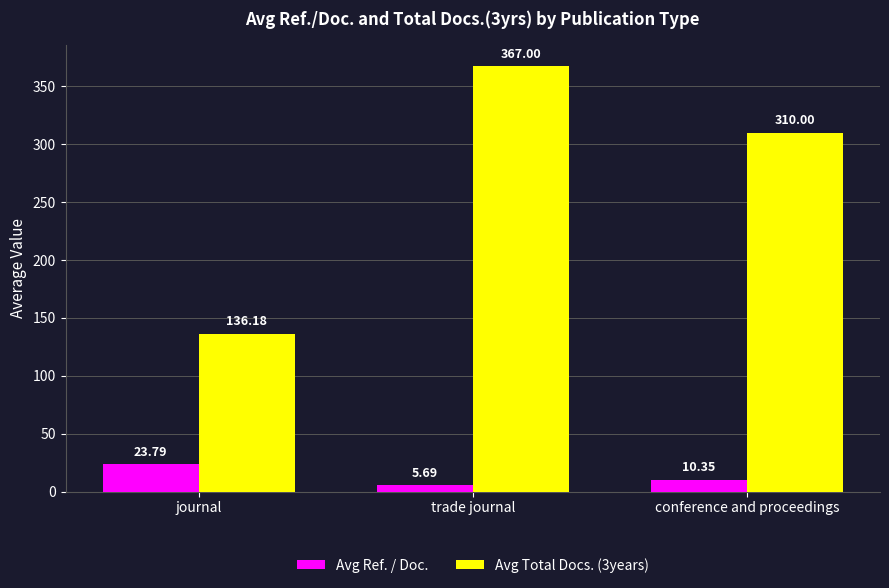

Which series has the largest total across all categories?

Avg Total Docs. (3years)